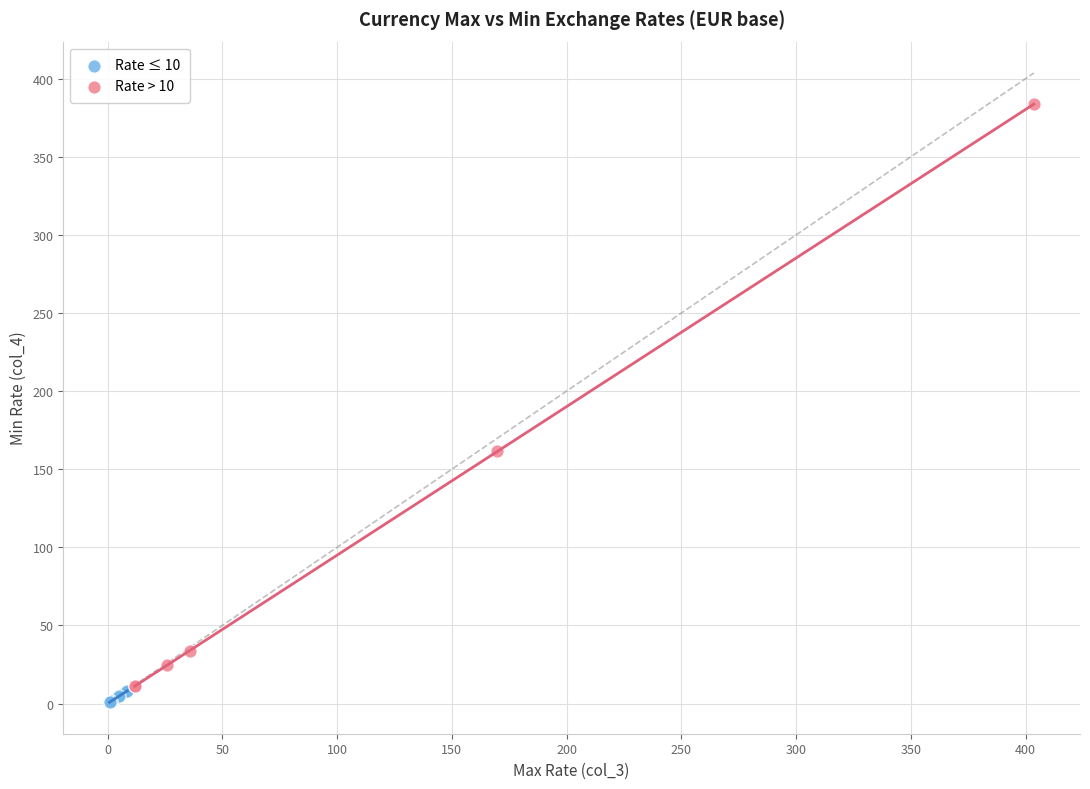

Which series has the largest Y range (max minus min)?

Rate > 10